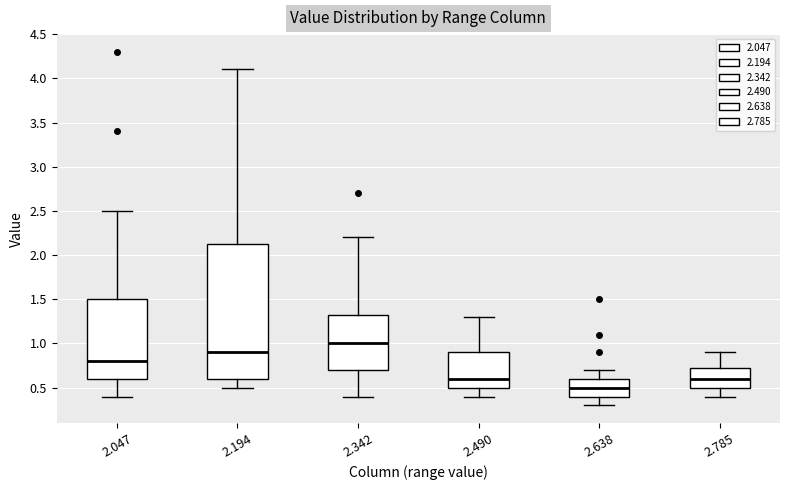

Which box is the tallest, from its lower edge to its upper edge?

2.194